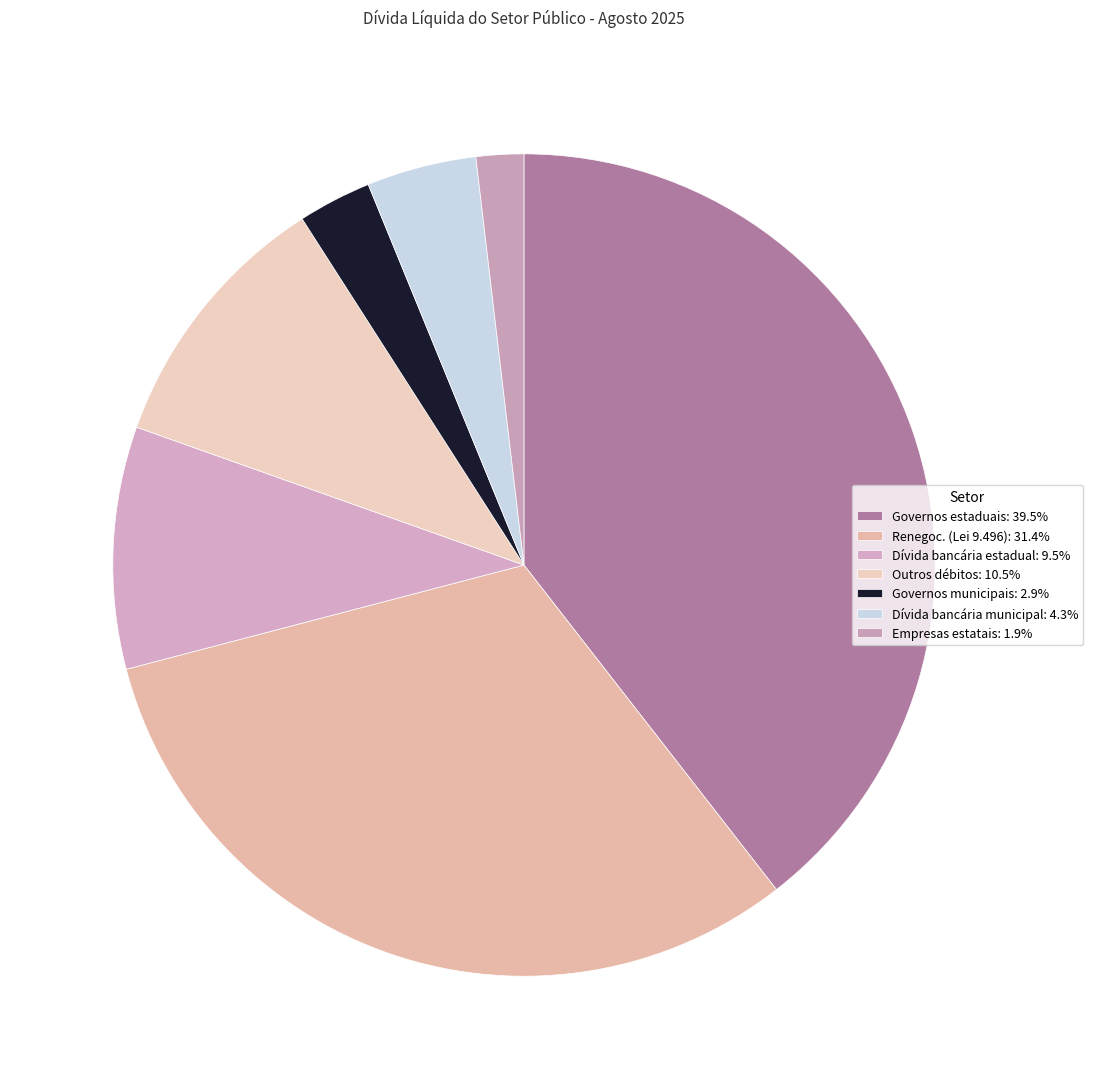

The Outros débitos slice represents 3% of the pie. True or false?

False